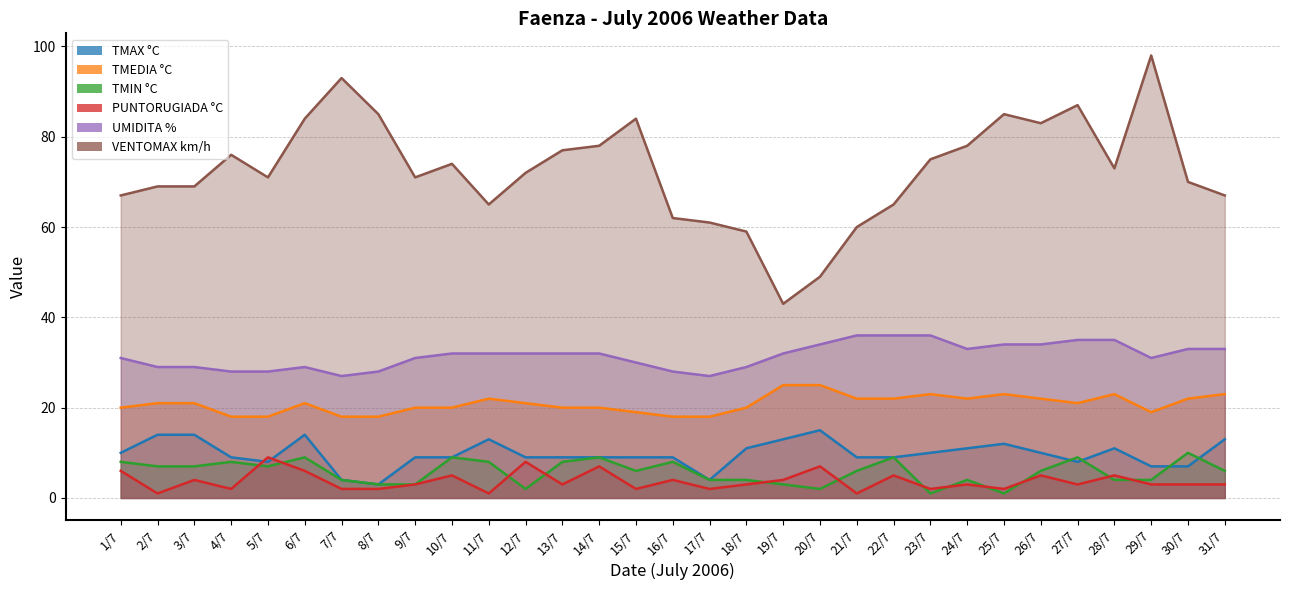

True or false: TMAX °C and PUNTORUGIADA °C cross at least once.

True